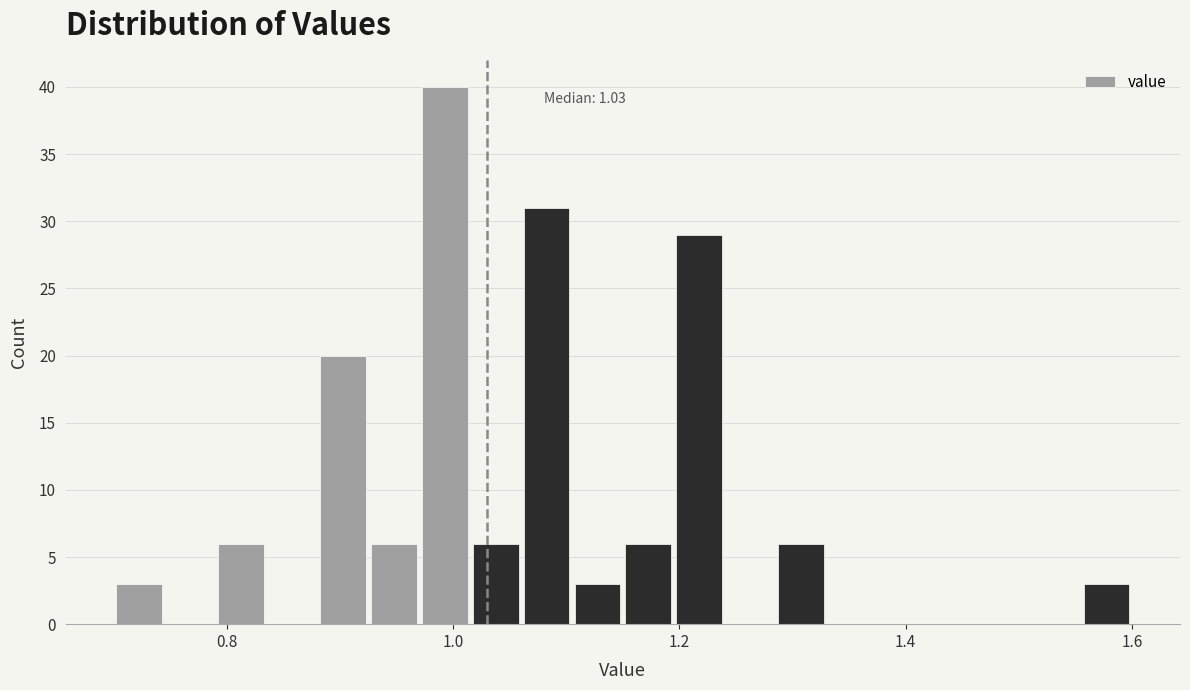

Around what value on the x-axis is the tallest bar? Give the approximate position of its centre, as read against the axis.

1.00